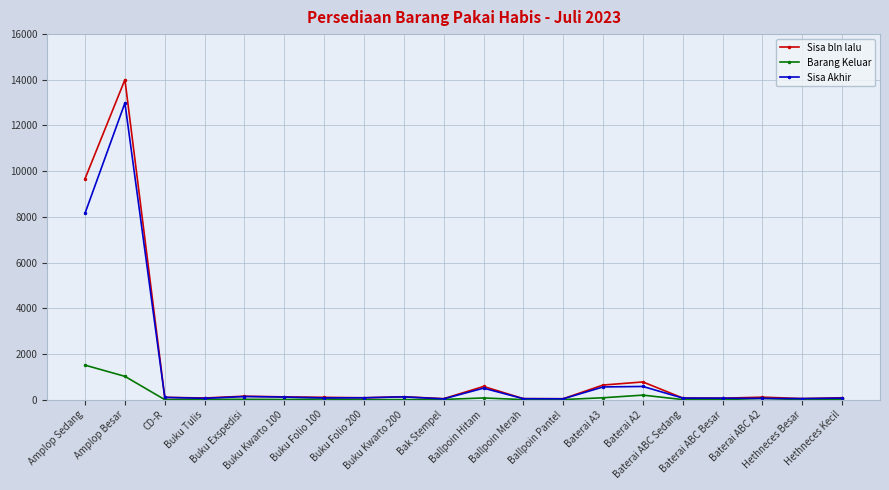

Rank the series by their maximum value, from highest to lowest.

Sisa bln lalu, Sisa Akhir, Barang Keluar